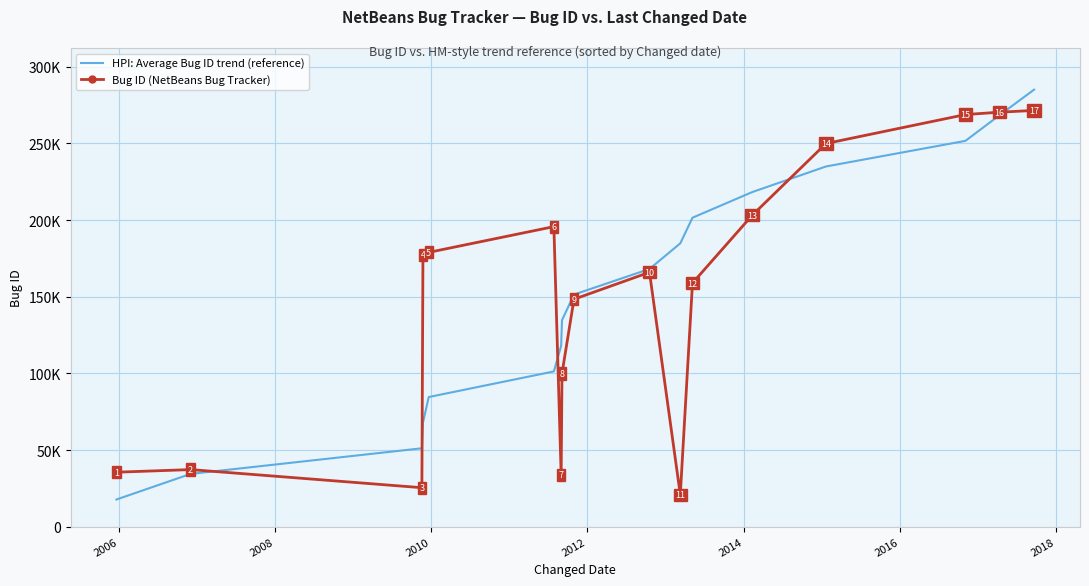

What are all the series names shown in the legend?

HPI: Average Bug ID trend (reference), Bug ID (NetBeans Bug Tracker)